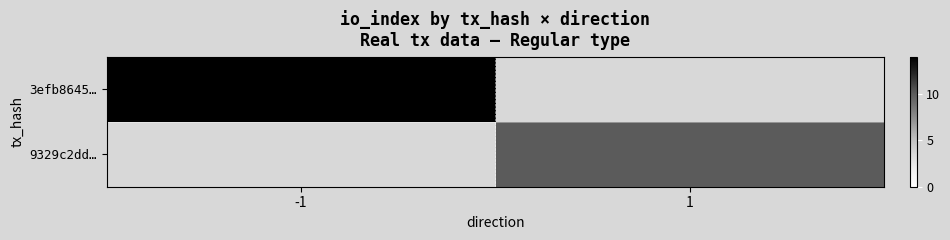

Between 1 and -1, which is larger?

-1